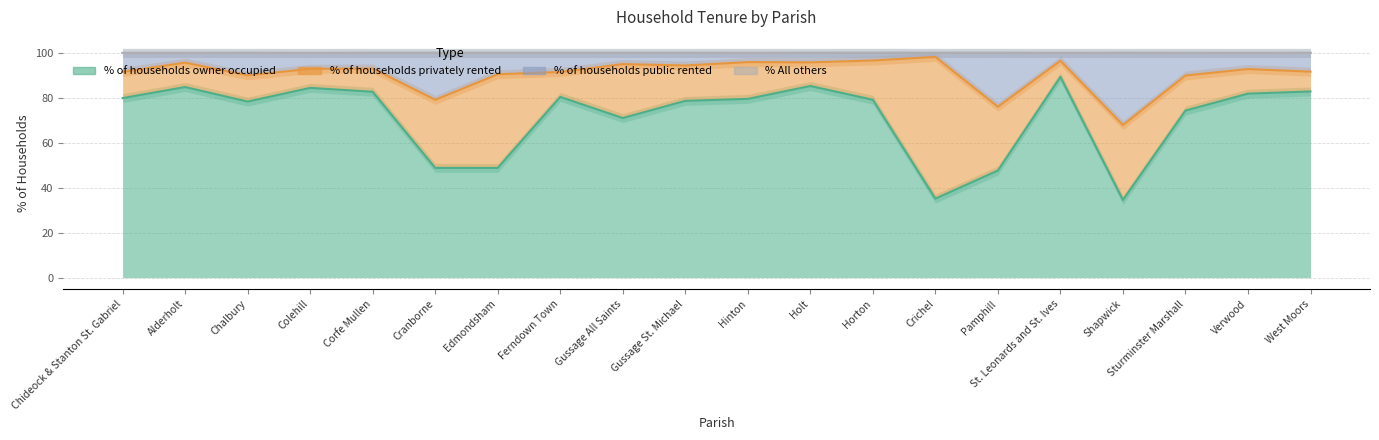

How many interior local valleys does the % of households public rented series have?

6